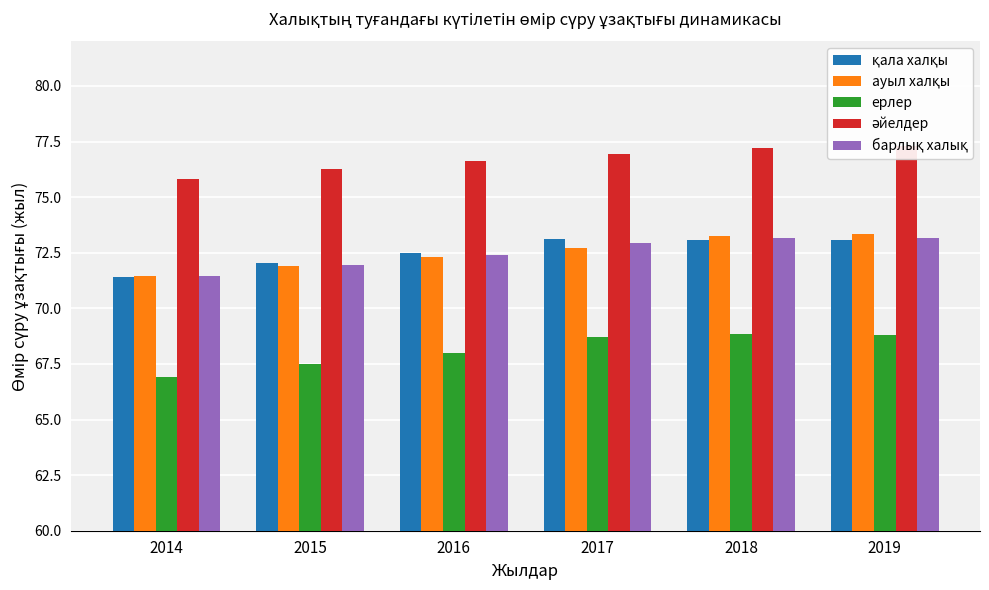

Is it true that қала халқы equals 15.5 at 2014?

False